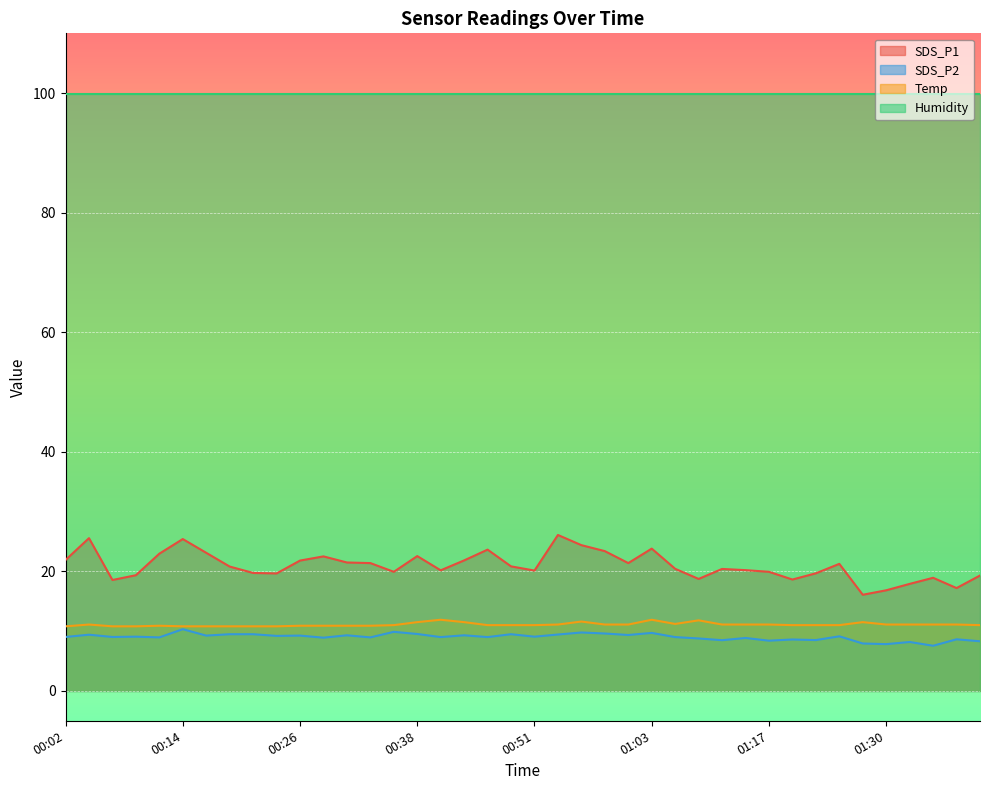

Is the value of Temp at 01:14 greater than the value of SDS_P2 at 00:41?

Yes